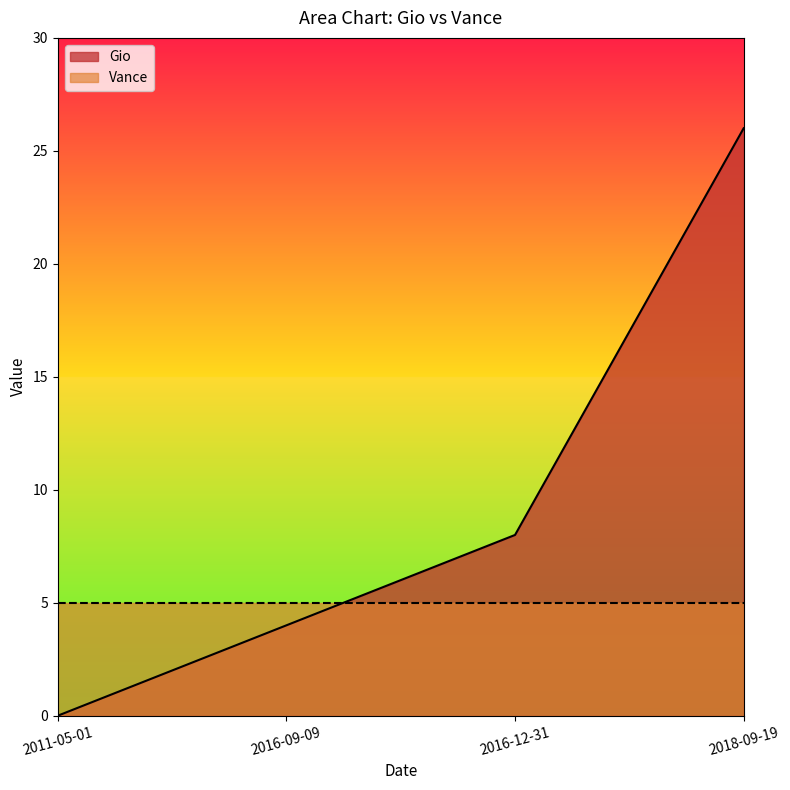

List the labels in order of value, smallest first.

2011-05-01, 2016-09-09, 2016-12-31, 2018-09-19